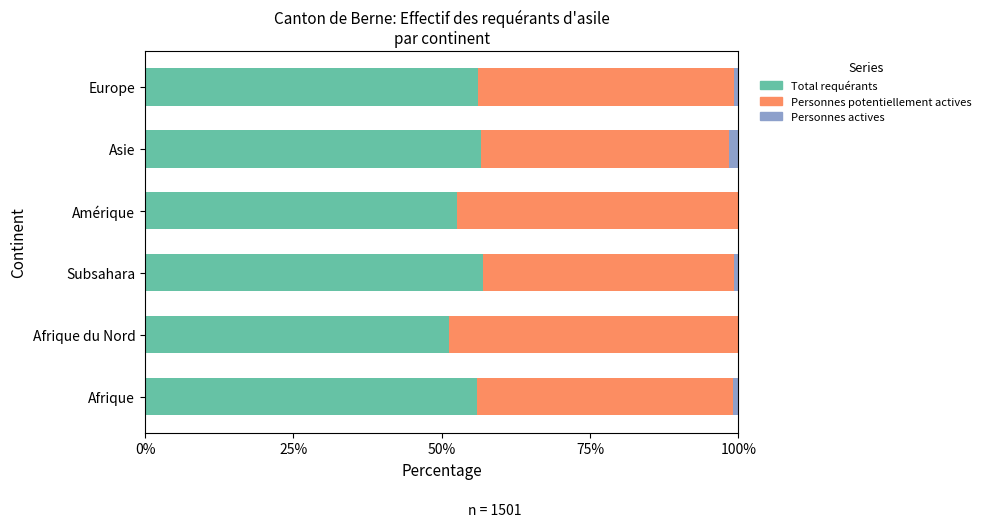

What is the highest value of the Total requérants series?

57.0